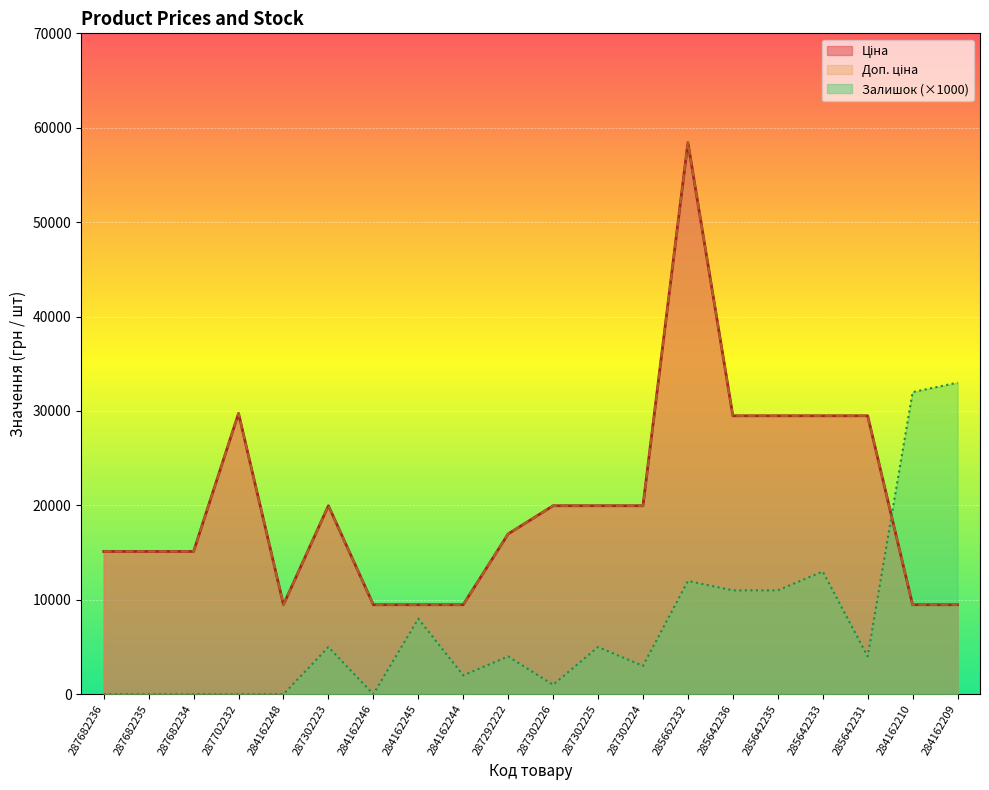

Which category has the lowest value in the Доп. ціна series?

284162248